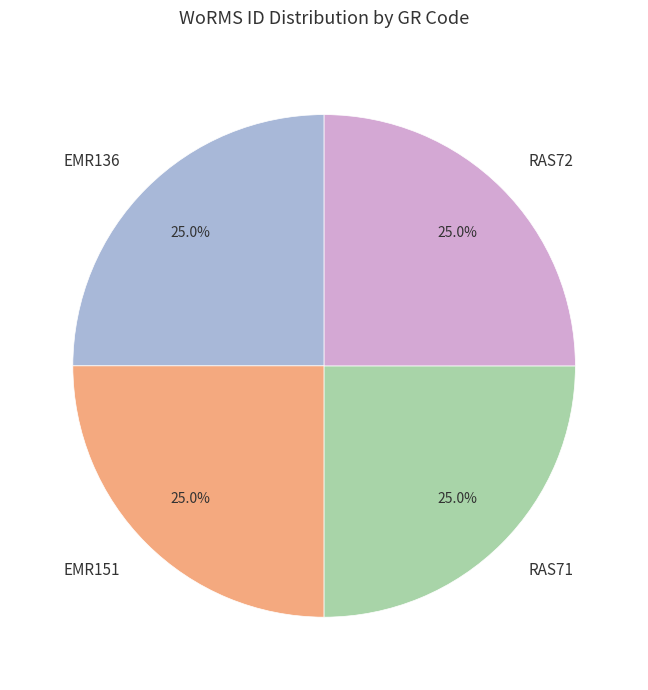

The EMR136 slice represents 25% of the pie. True or false?

True